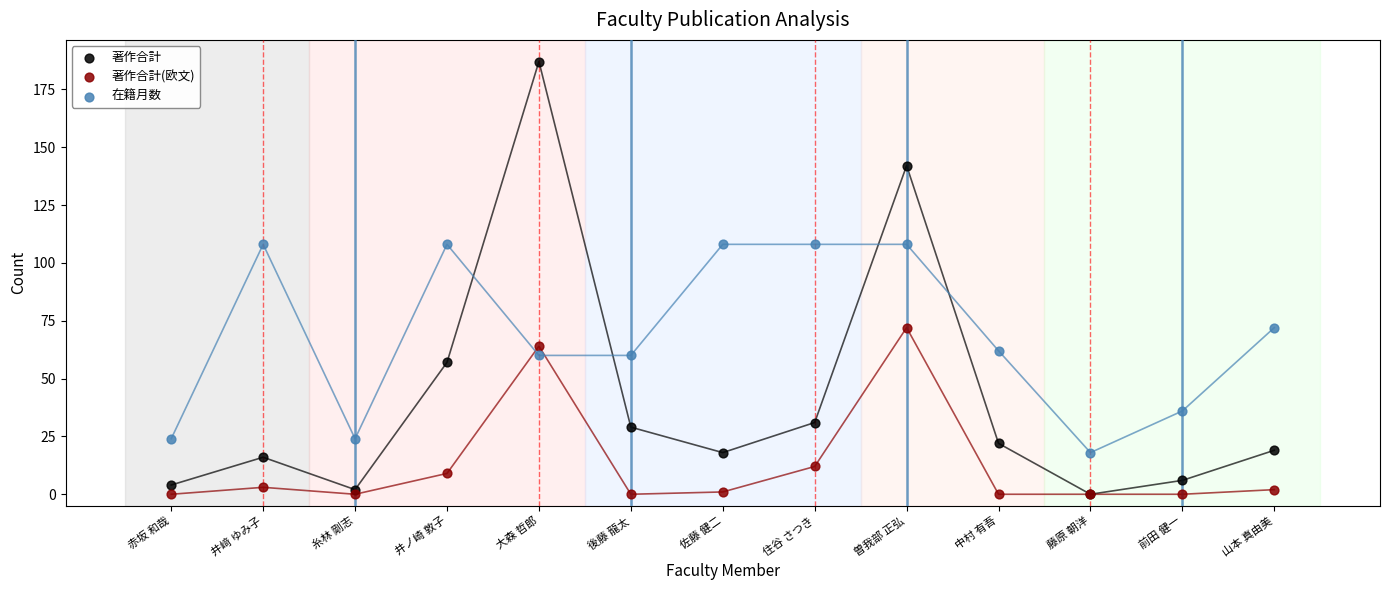

Which series contains the lowest Y value?

著作合計